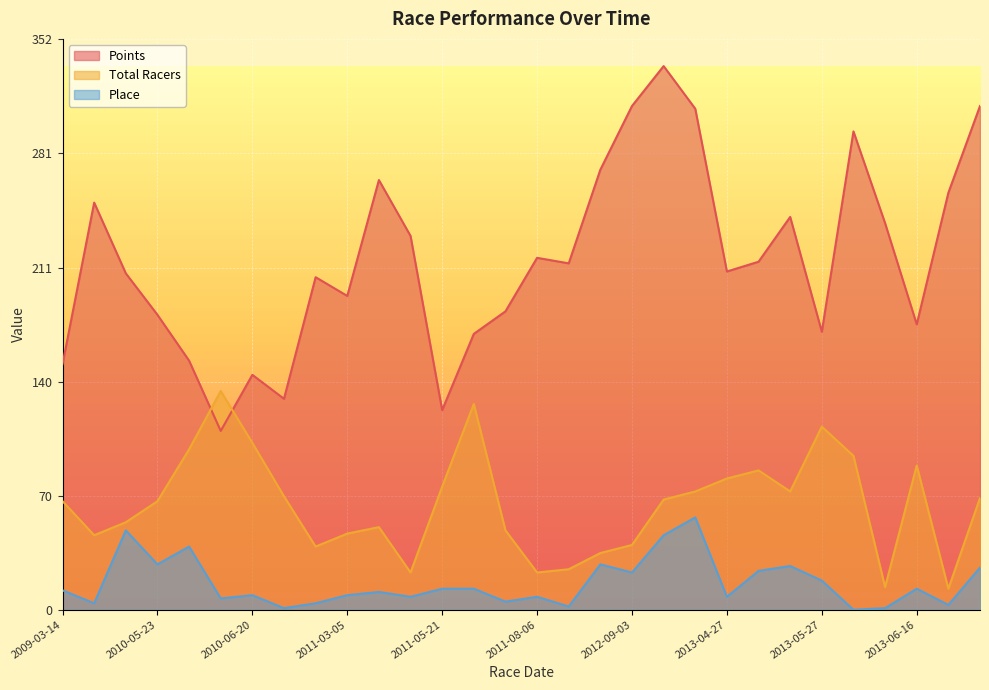

How many interior local peaks does the Points series have?

8